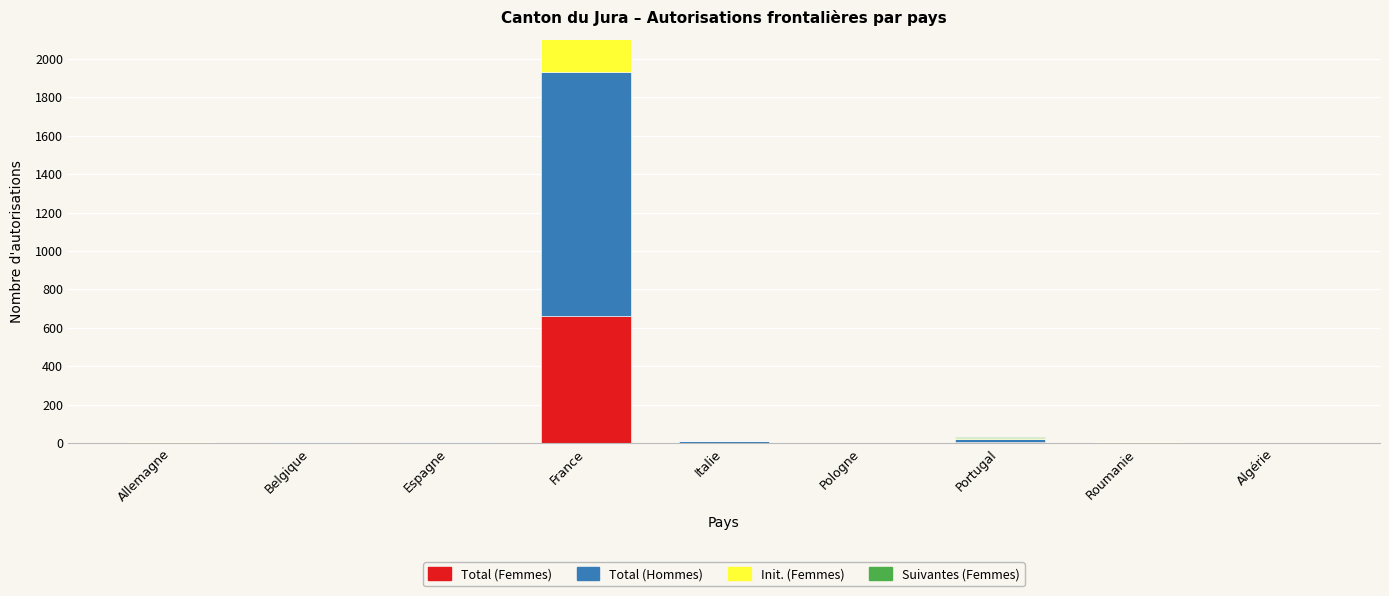

Read the Suivantes (Femmes) value at Pologne.

1